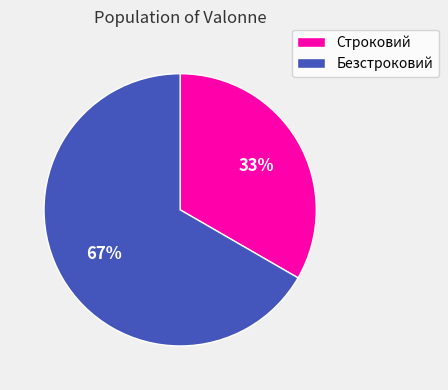

To the nearest percent, what portion does Безстроковий represent?

67%